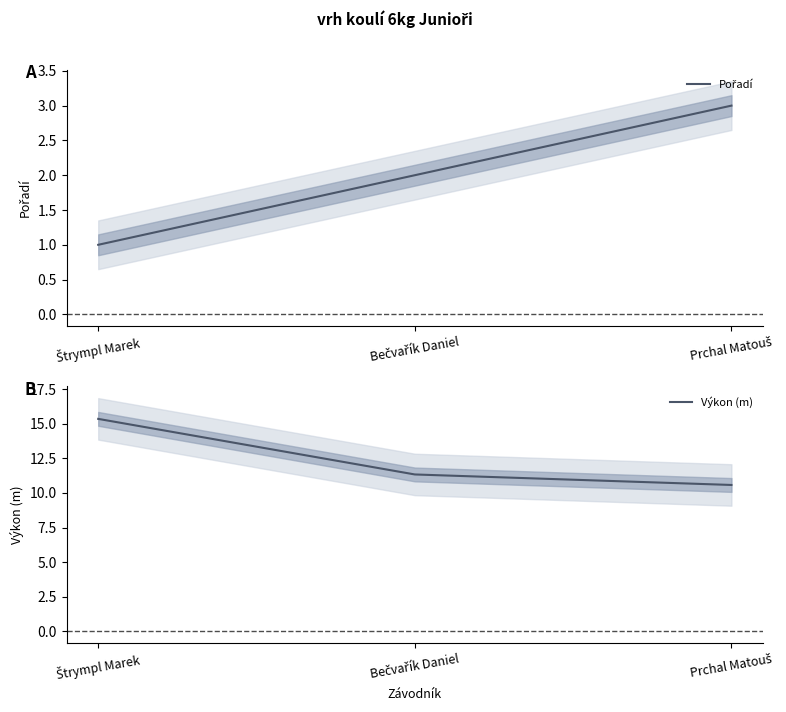

What is the maximum value shown in the chart?

15.4